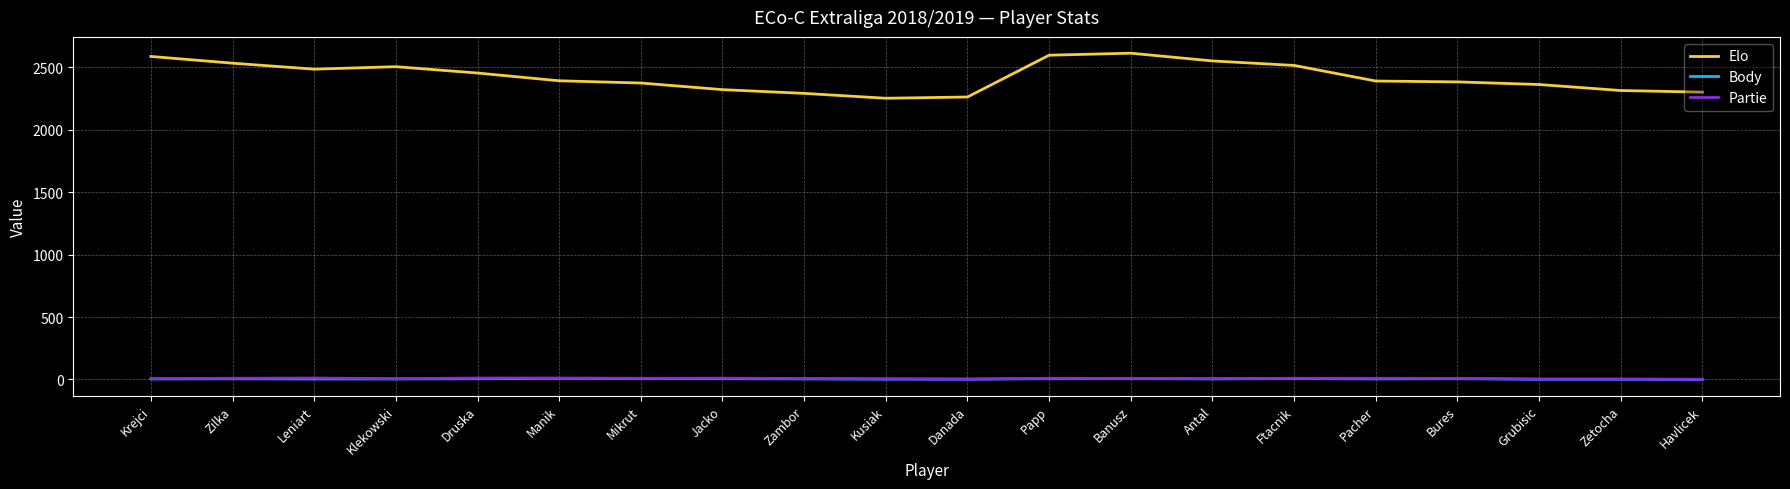

Read the Elo value at Papp.

2598.0